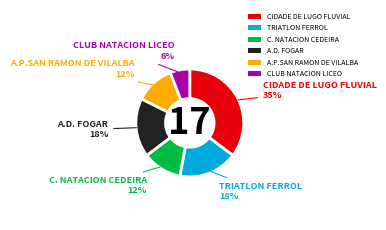

Does CIDADE DE LUGO FLUVIAL represent more than half of the total?

No